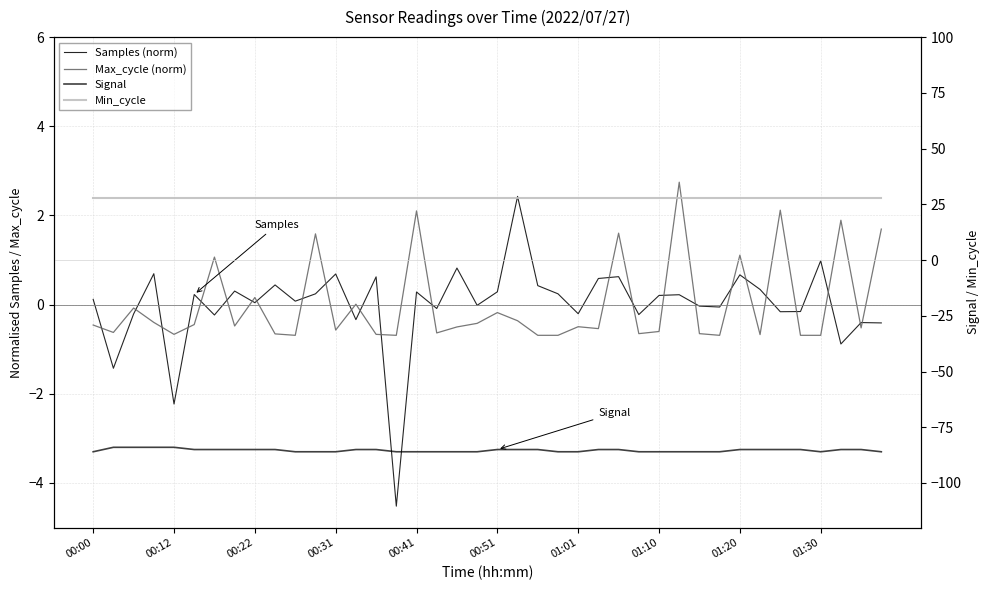

Reading left to right, what are all the values shown in this chart?

Samples (norm): 0.1	-1.4	-0.2	0.7	-2.2	0.2	-0.2	0.3	0.0	0.4	0.1	0.2	0.7	-0.3	0.6	-4.5	0.3	-0.1	0.8	-0.0	0.3	2.4	0.4	0.2	-0.2	0.6	0.6	-0.2	0.2	0.2	-0.0	-0.1	0.7	0.3	-0.2	-0.2	1.0	-0.9	-0.4	-0.4
Max_cycle (norm): -0.5	-0.6	-0.1	-0.4	-0.7	-0.4	1.1	-0.5	0.2	-0.7	-0.7	1.6	-0.6	0.0	-0.7	-0.7	2.1	-0.6	-0.5	-0.4	-0.2	-0.4	-0.7	-0.7	-0.5	-0.5	1.6	-0.7	-0.6	2.7	-0.7	-0.7	1.1	-0.7	2.1	-0.7	-0.7	1.9	-0.5	1.7
Signal: -86.0	-84.0	-84.0	-84.0	-84.0	-85.0	-85.0	-85.0	-85.0	-85.0	-86.0	-86.0	-86.0	-85.0	-85.0	-86.0	-86.0	-86.0	-86.0	-86.0	-85.0	-85.0	-85.0	-86.0	-86.0	-85.0	-85.0	-86.0	-86.0	-86.0	-86.0	-86.0	-85.0	-85.0	-85.0	-85.0	-86.0	-85.0	-85.0	-86.0
Min_cycle: 28.0	28.0	28.0	28.0	28.0	28.0	28.0	28.0	28.0	28.0	28.0	28.0	28.0	28.0	28.0	28.0	28.0	28.0	28.0	28.0	28.0	28.0	28.0	28.0	28.0	28.0	28.0	28.0	28.0	28.0	28.0	28.0	28.0	28.0	28.0	28.0	28.0	28.0	28.0	28.0